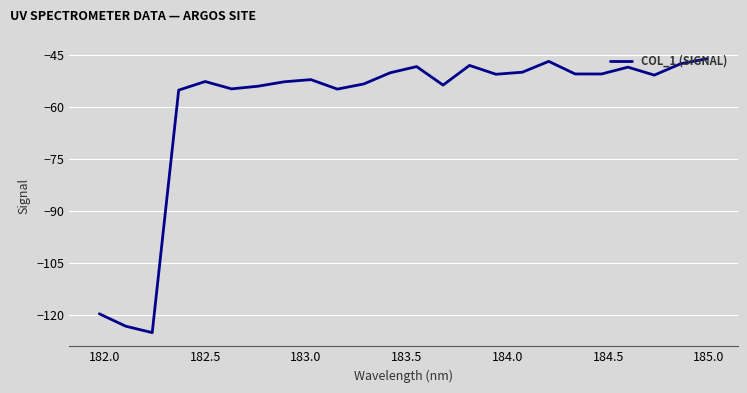

What is the maximum value shown in the chart?

-46.1